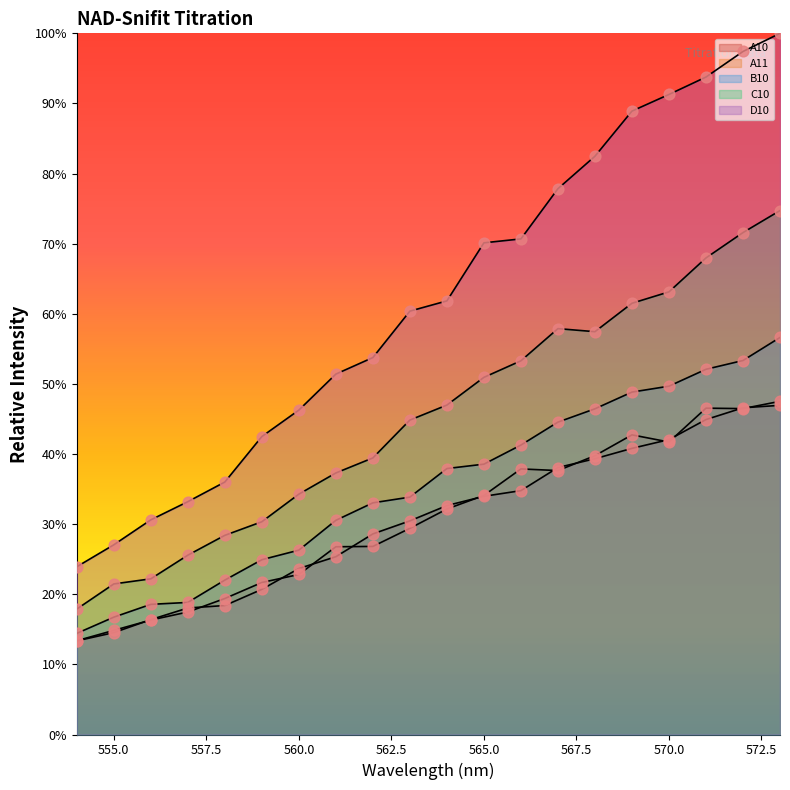

What are all the series names shown in the legend?

A10, A11, B10, C10, D10